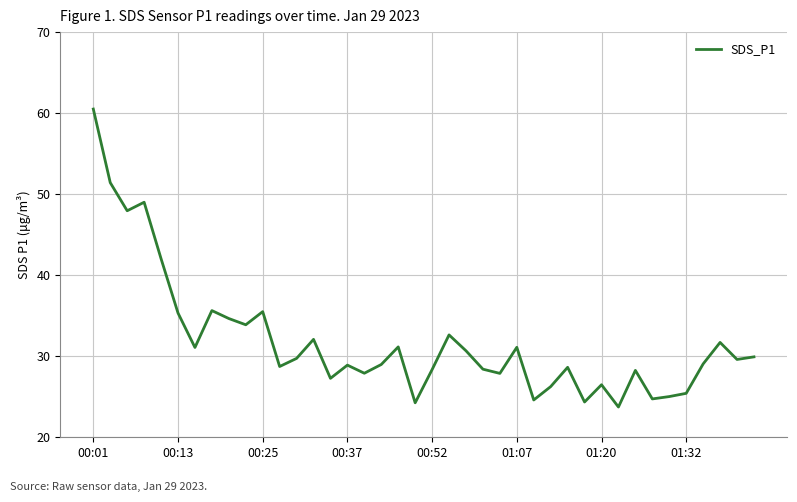

What is the smallest value displayed?

23.7